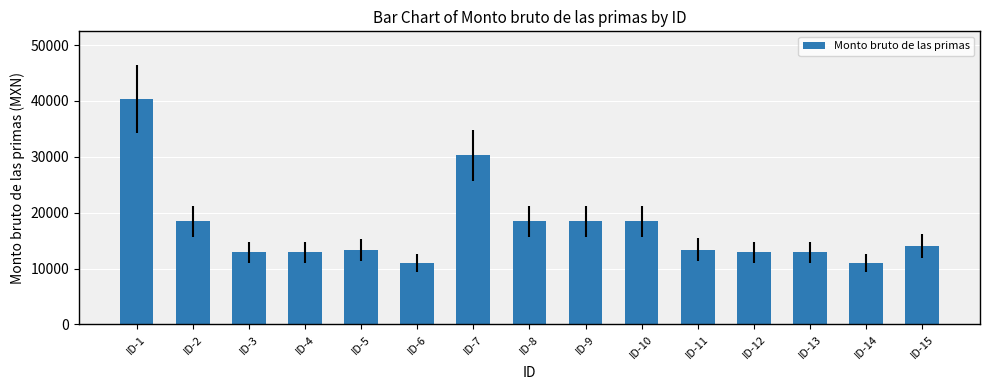

Which category has the highest value across all series?

ID-1